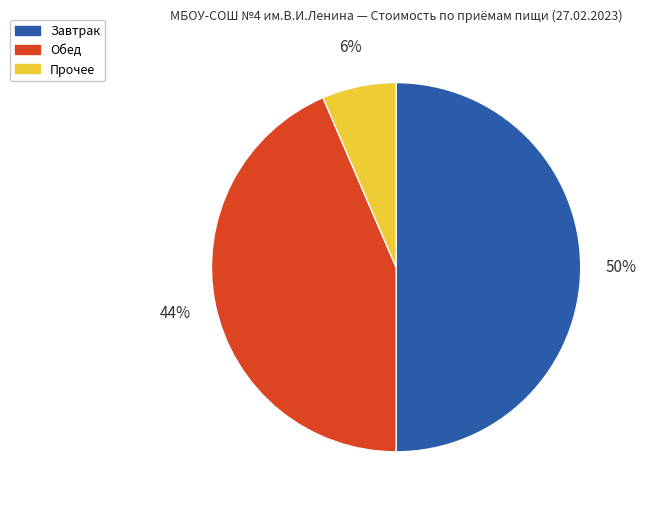

To the nearest percent, what is the average slice percentage?

33%